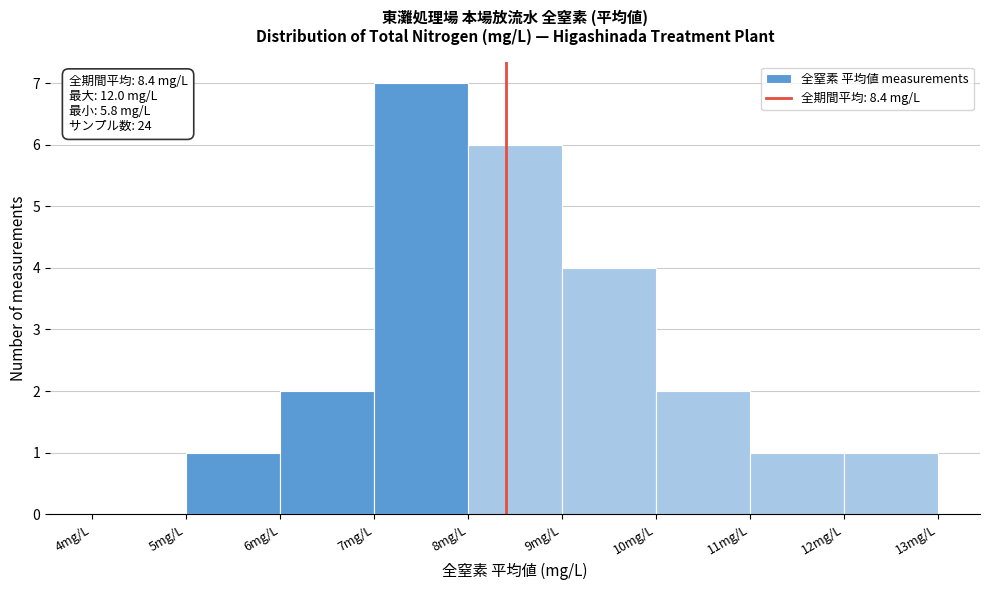

Which range on the x-axis has the tallest bar?

7 to 8